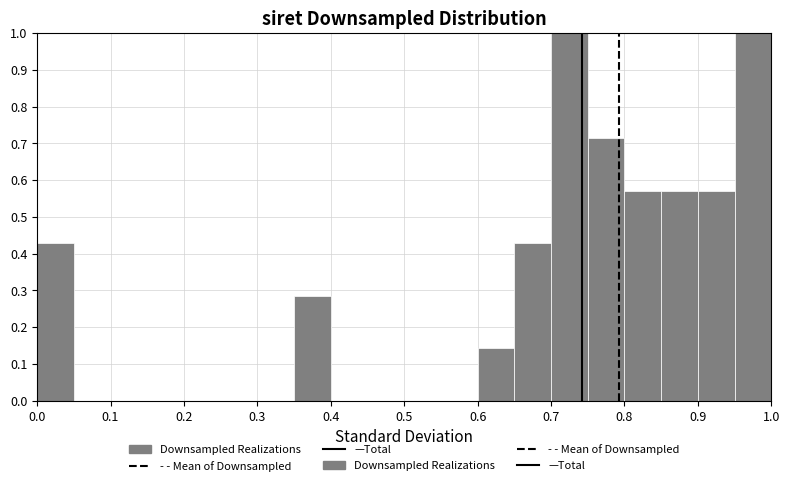

Reading left to right, transcribe this chart: for each bar, give the range it covers on the x-axis and its height. The values are not printed on the chart, so give them approximately, as read against the axis.

0.00 to 0.05: 0.43
0.05 to 0.10: 0
0.10 to 0.15: 0
0.15 to 0.20: 0
0.20 to 0.25: 0
0.25 to 0.30: 0
0.30 to 0.35: 0
0.35 to 0.40: 0.29
0.40 to 0.45: 0
0.45 to 0.50: 0
0.50 to 0.55: 0
0.55 to 0.60: 0
0.60 to 0.65: 0.14
0.65 to 0.70: 0.43
0.70 to 0.75: 1.00
0.75 to 0.80: 0.71
0.80 to 0.85: 0.57
0.85 to 0.90: 0.57
0.90 to 0.95: 0.57
0.95 to 1.00: 1.00